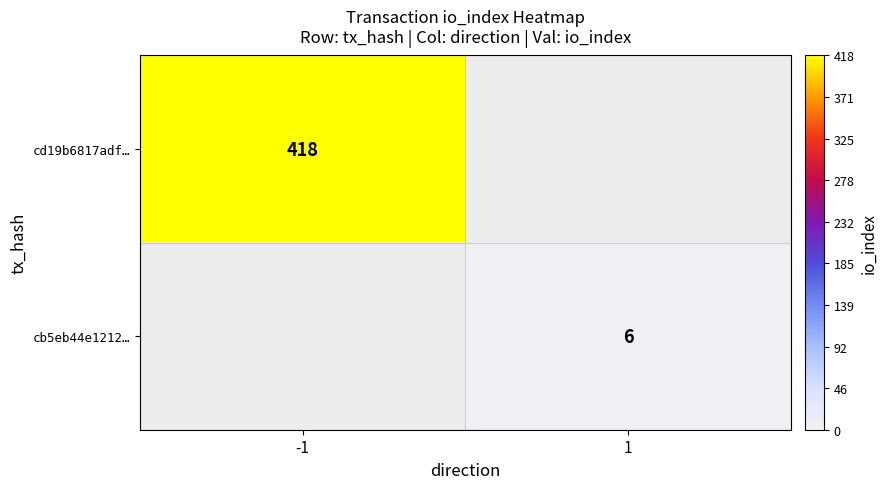

Is it true that cb5eb44e1212… equals 6 at 1?

True